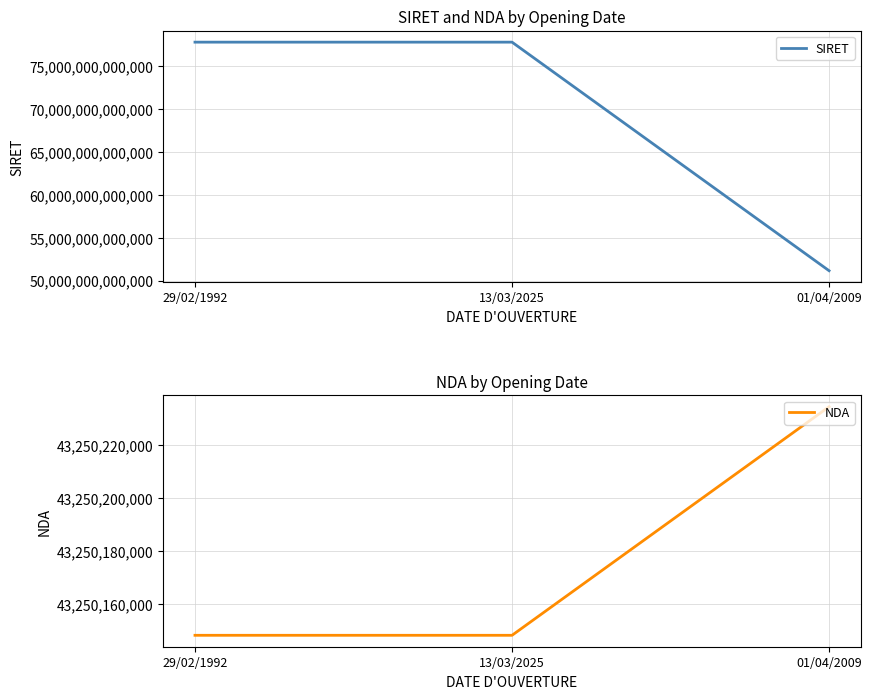

What is the label of the 2nd point from the right?

13/03/2025